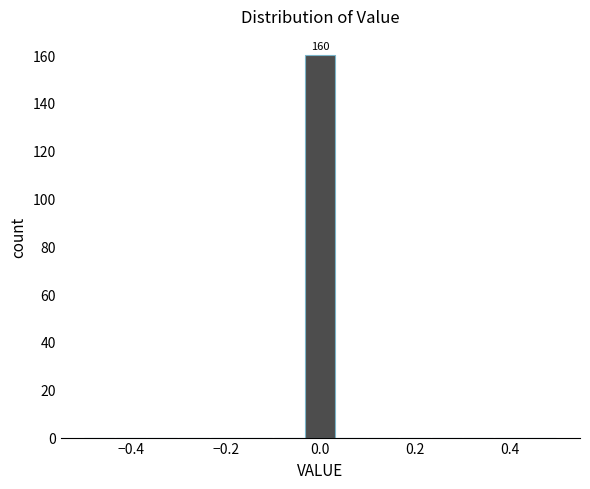

Around what value on the x-axis is the tallest bar? Give the approximate position of its centre, as read against the axis.

0.00